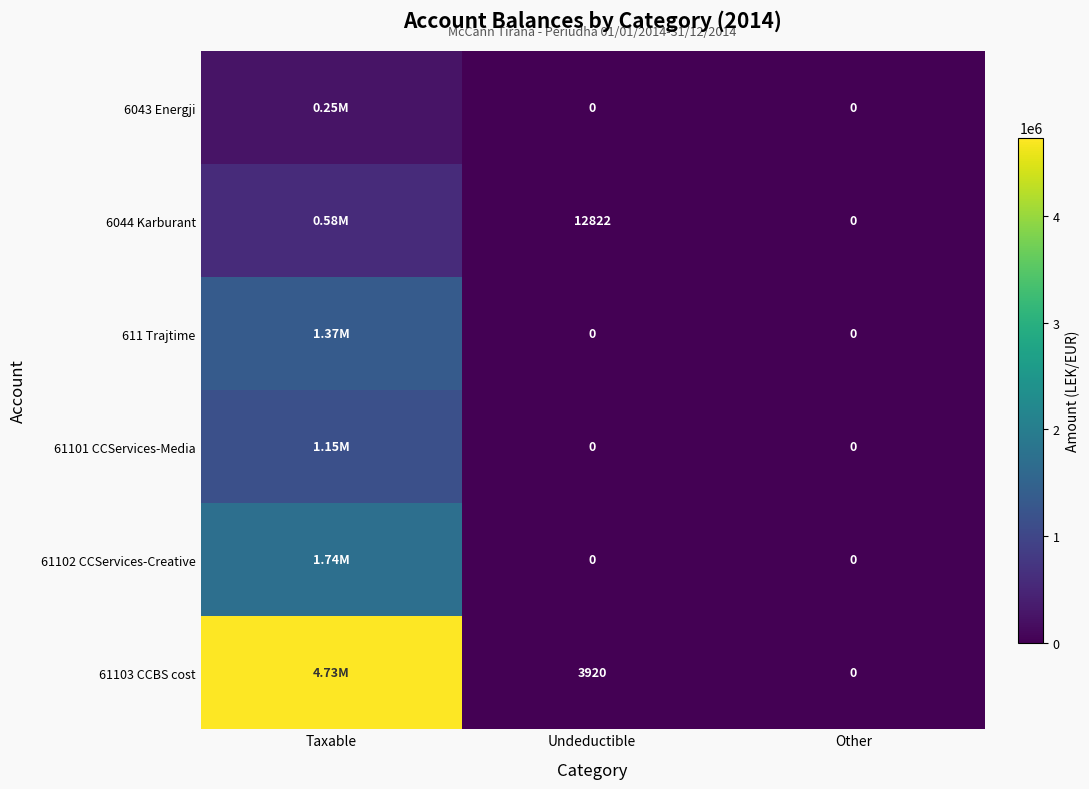

What is the sum of the 611 Trajtime values at Taxable and Undeductible?

1366068.5